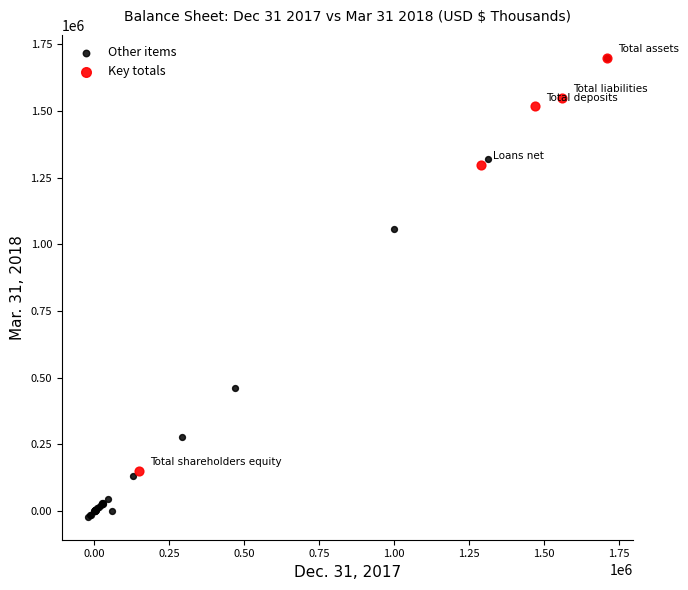

Which series contains the lowest Y value?

Other items